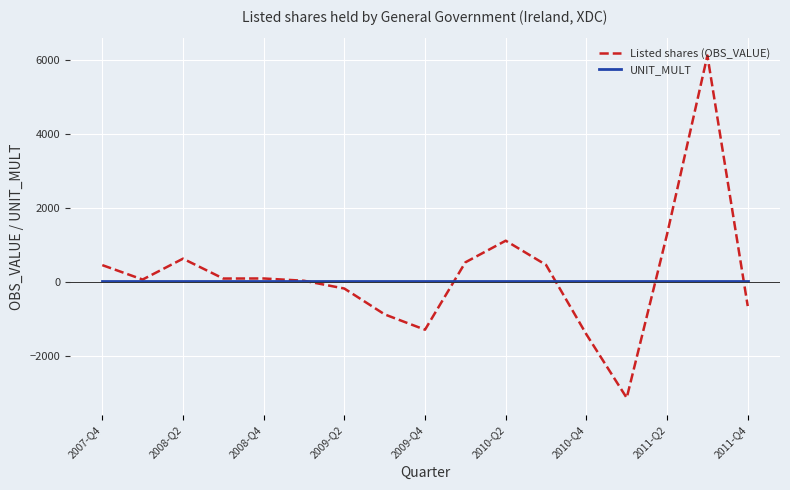

What is the greatest value displayed?

6113